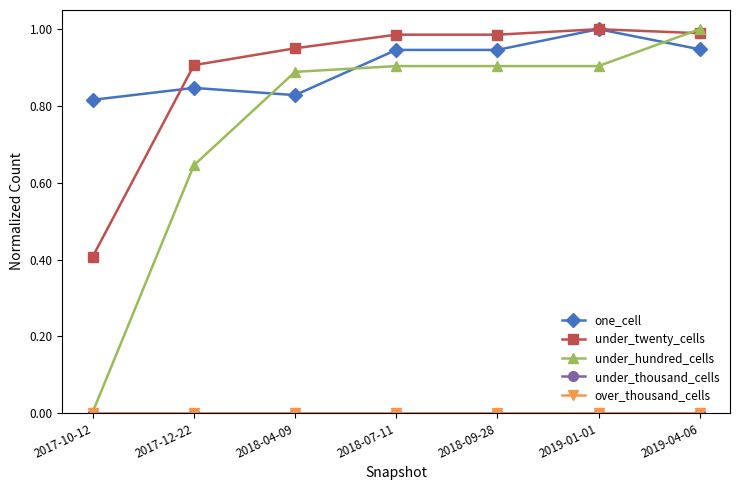

True or false: one_cell has a value of 1.4 at 2018-09-28.

False